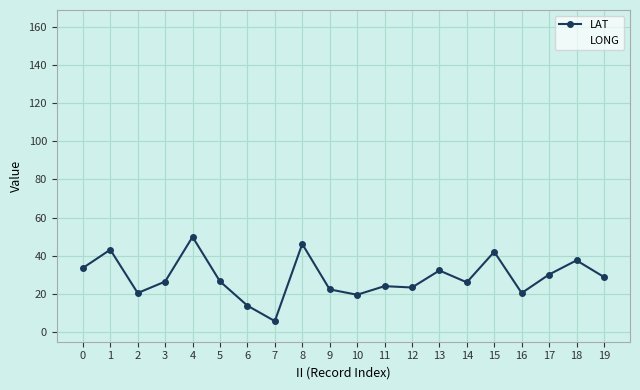

List the series in order of their peak value, highest first.

LONG, LAT